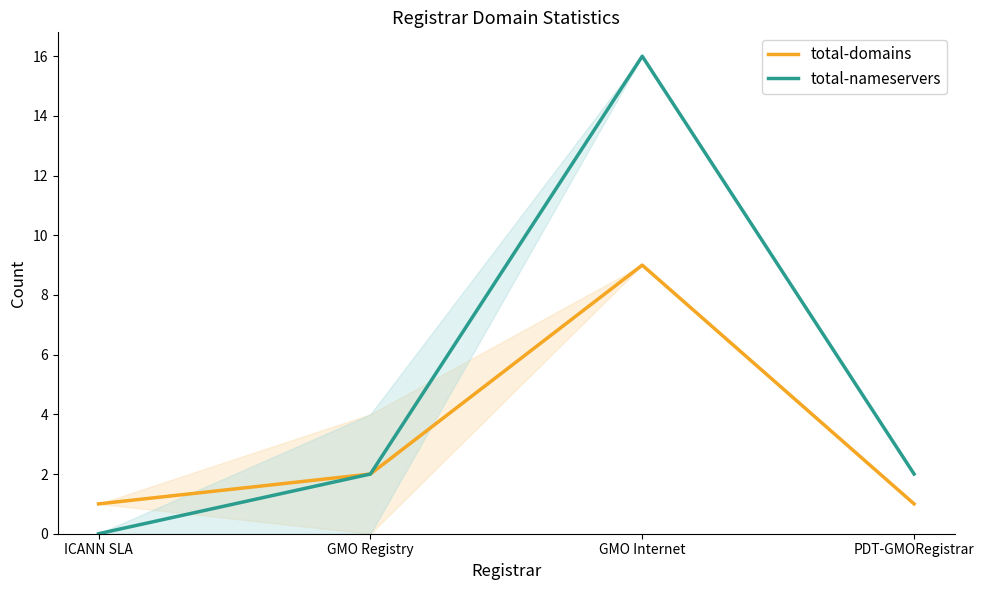

What is the total value across all series at GMO Internet?

25